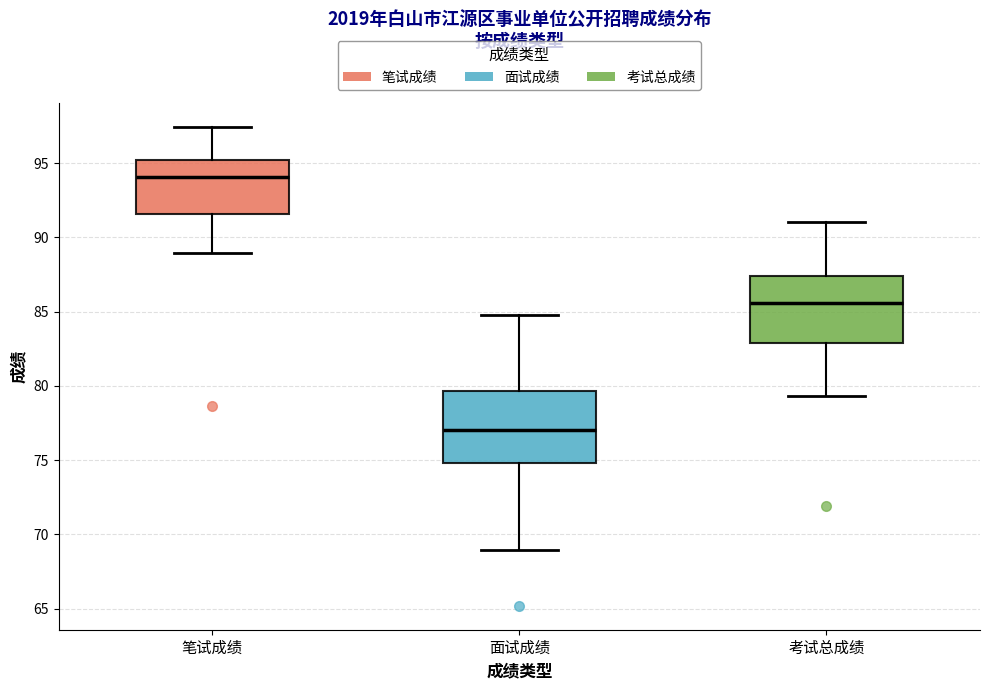

Where does the lower whisker of the box for 考试总成绩 end on the y-axis? The values are not printed on the chart, so give them approximately, as read against the axis.

79.5